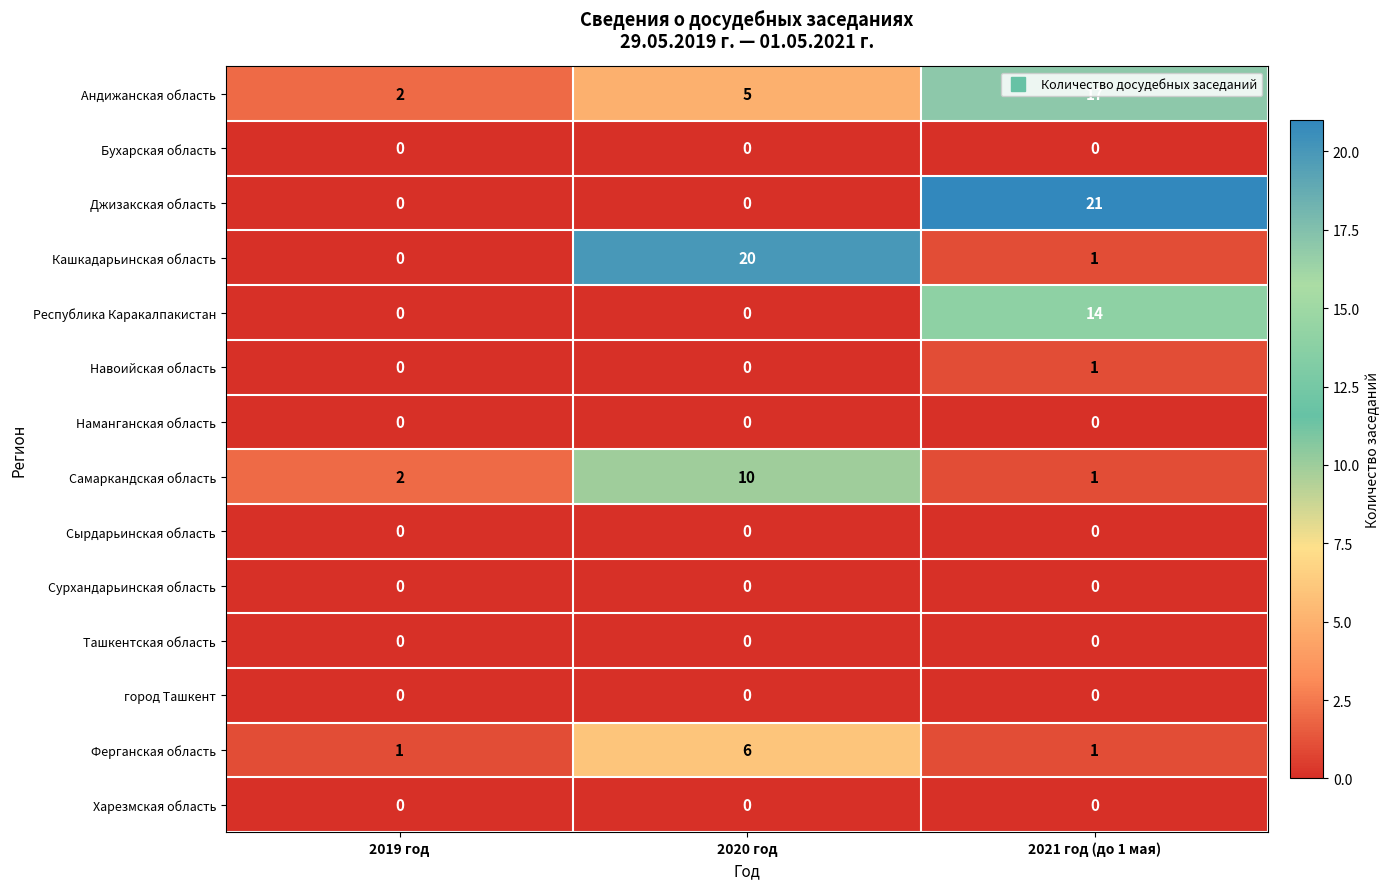

Count the Самаркандская область values in the range 1 to 10.

3